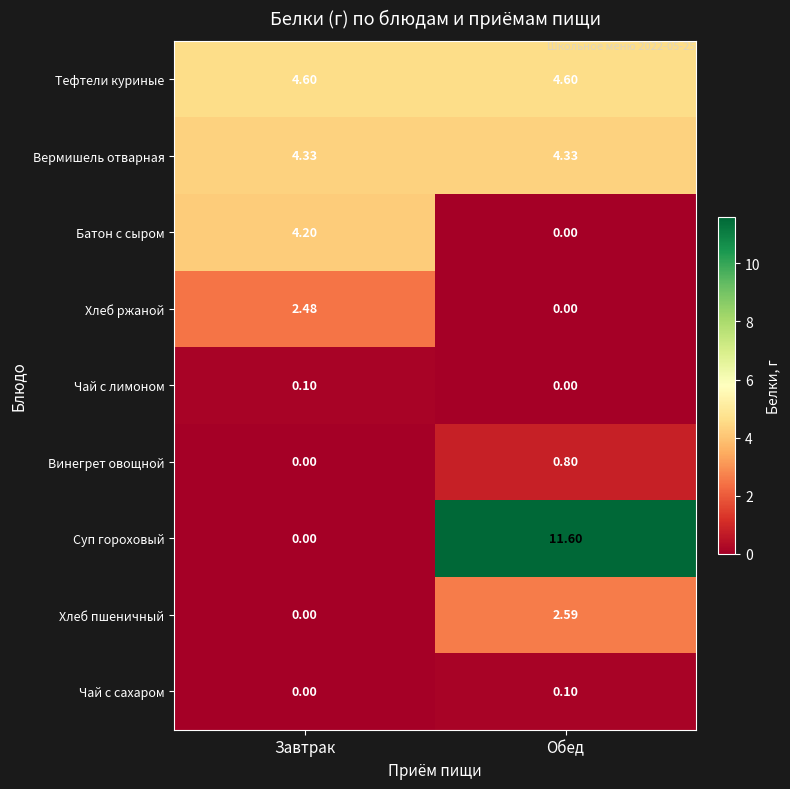

Which label corresponds to the largest value in the chart?

Обед